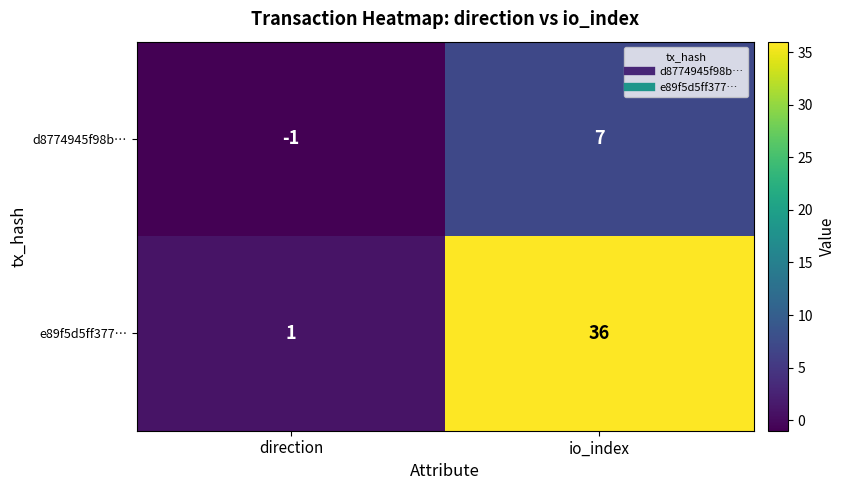

Where is e89f5d5ff377… nearest to the value 18?

direction